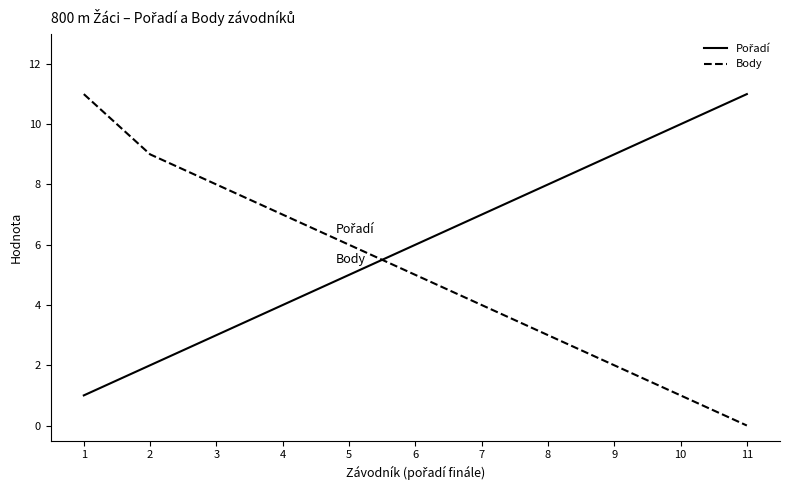

Which category has the lowest value in the Body series?

11